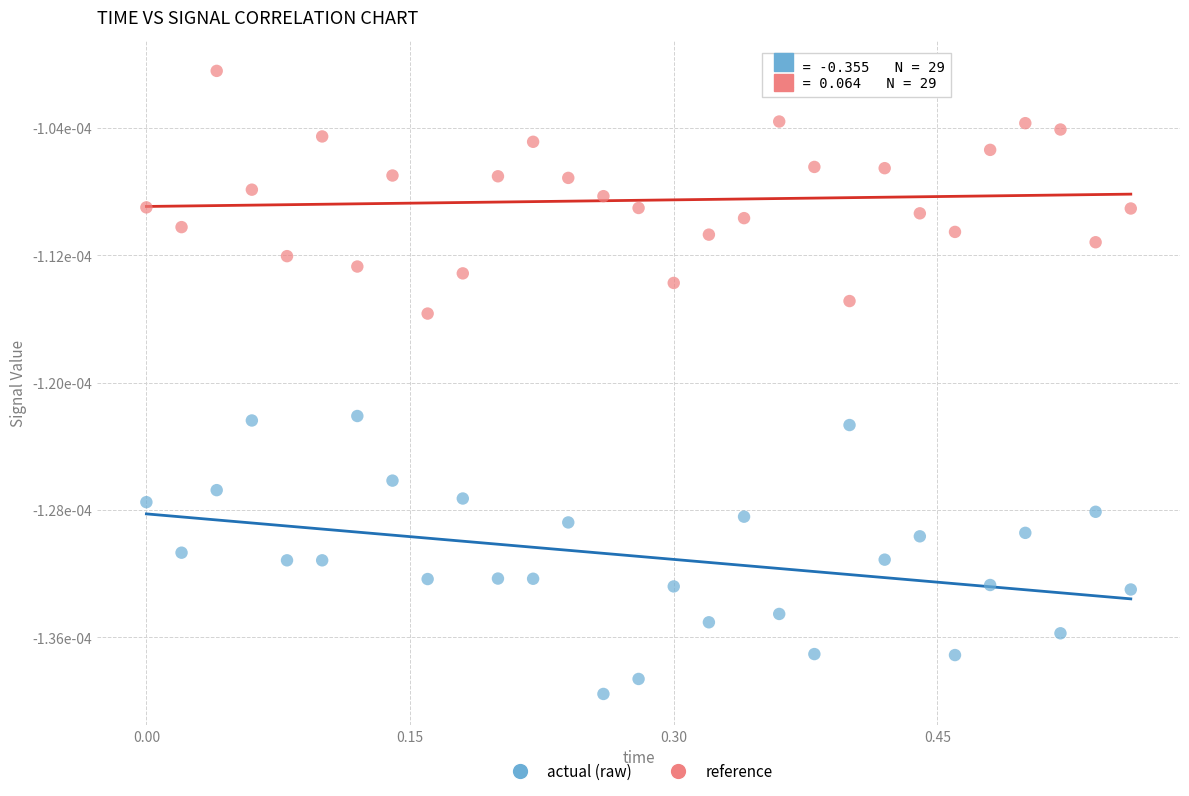

Which series reaches the minimum Y coordinate?

actual (raw)